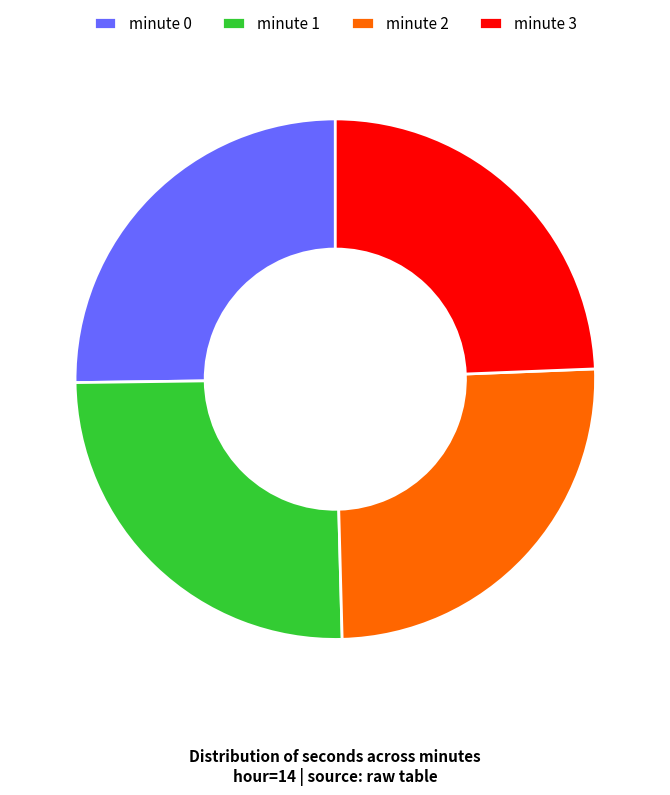

The minute 1 slice represents 12% of the pie. True or false?

False